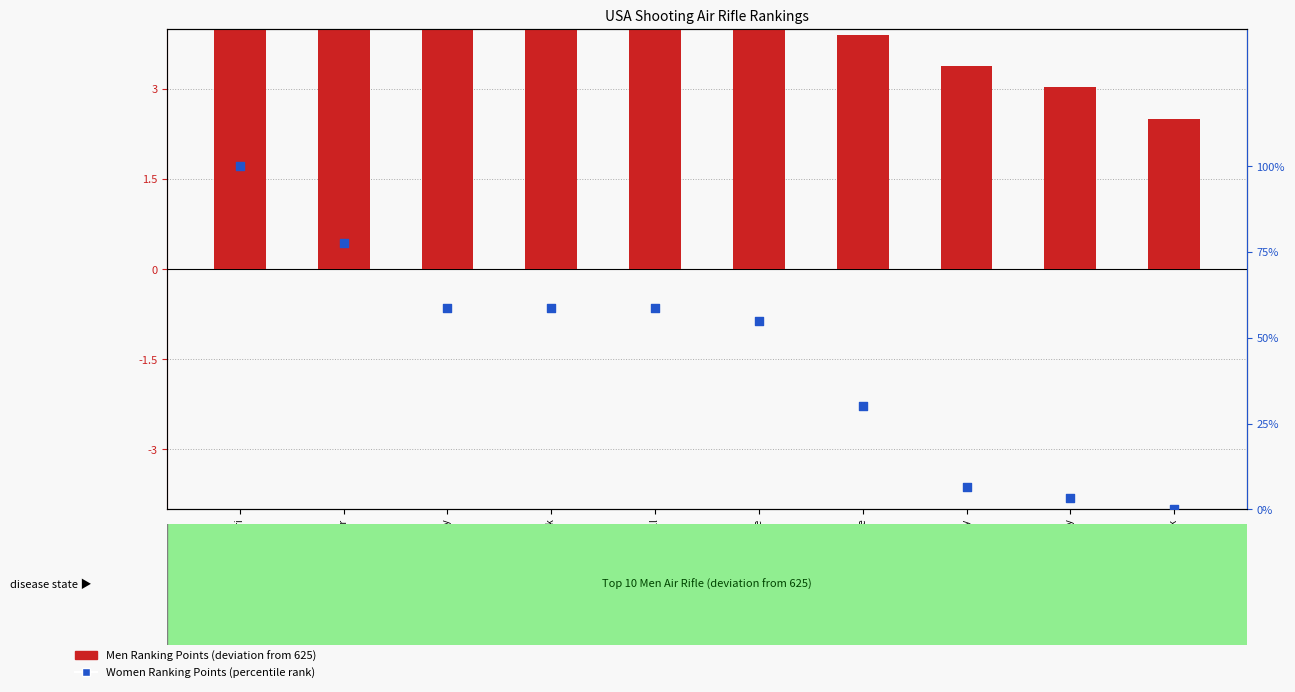

What is the total value across all series at Levi Clark?

2.5